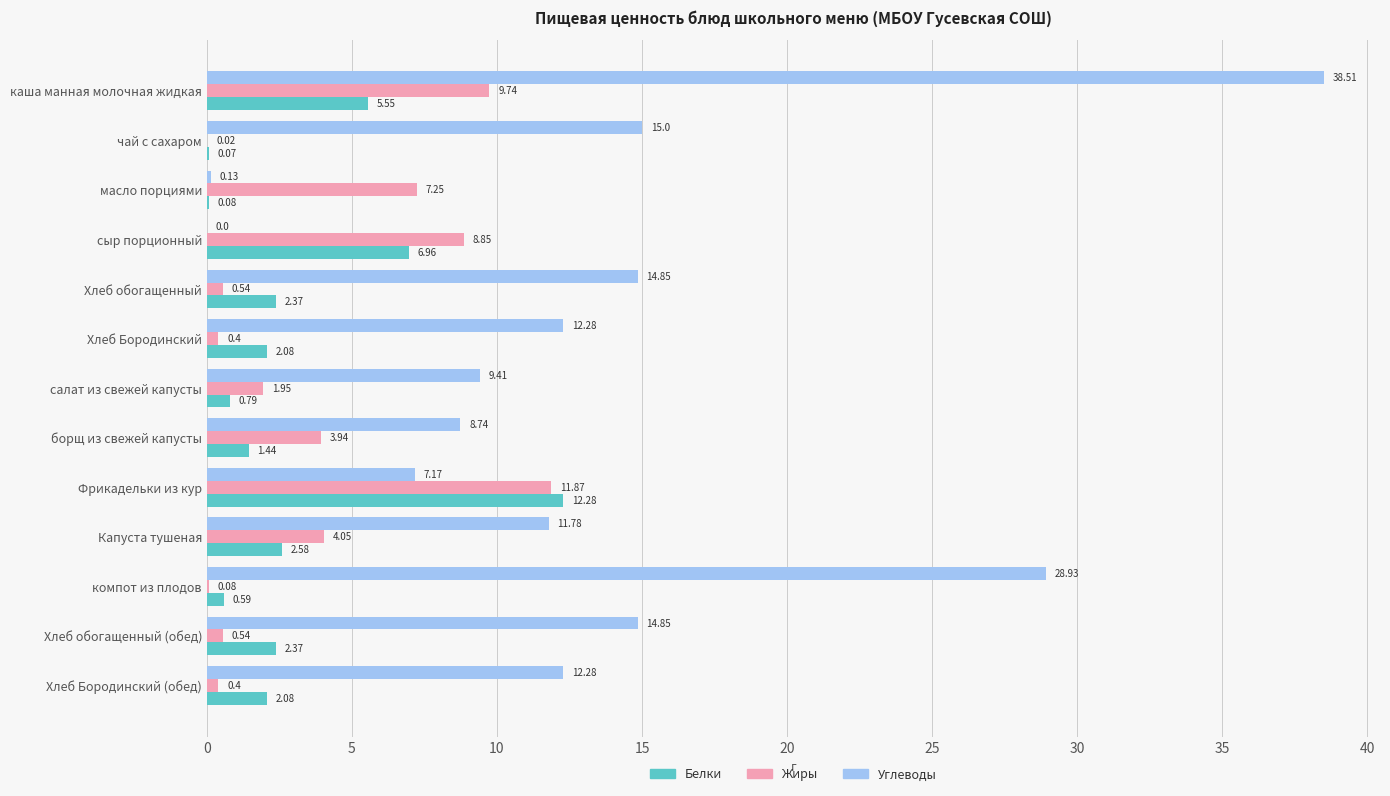

What is the sum of the Жиры values at салат из свежей капусты and Хлеб обогащенный (обед)?

2.5